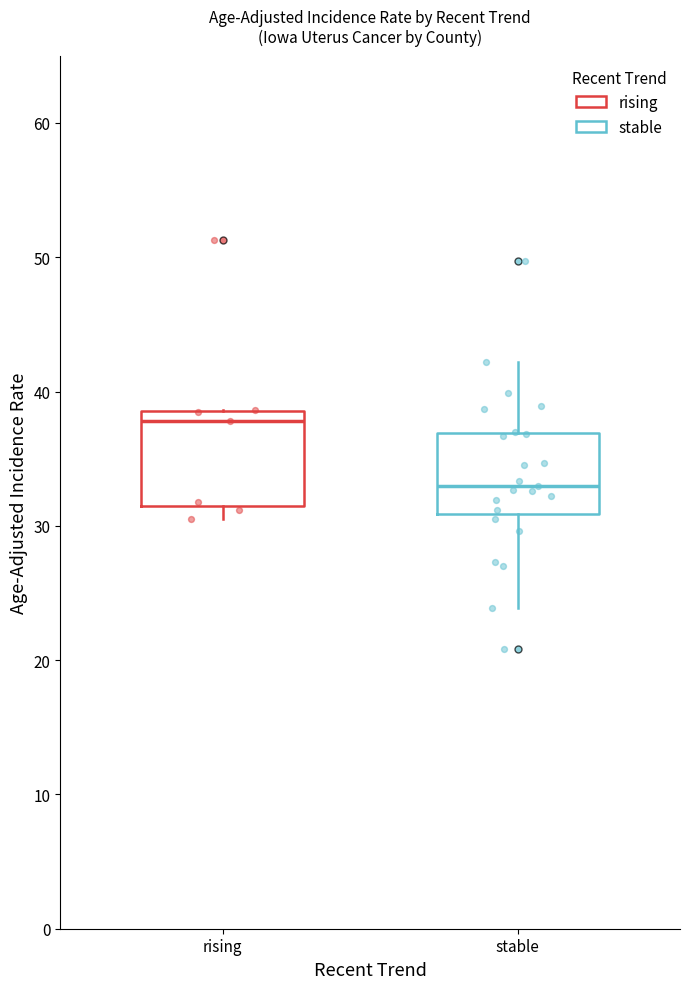

Reading left to right, transcribe this box plot: for each box, give where its median line is, the range the box spans, and where its two whiskers end, as read against the y-axis. The values are not printed on the chart, so give them approximately, as read against the axis.

rising: median 38, box 32 to 39, whiskers 31 to 39
stable: median 33, box 31 to 37, whiskers 24 to 42